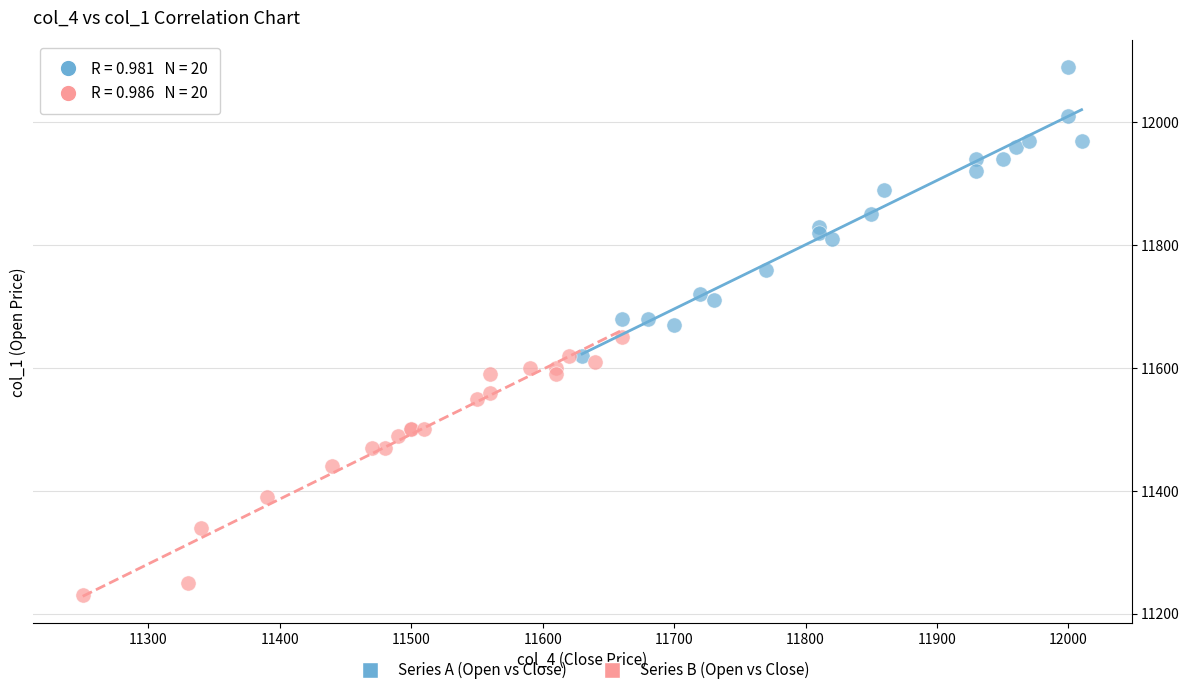

Which series reaches the maximum Y coordinate?

Series A (Open vs Close)